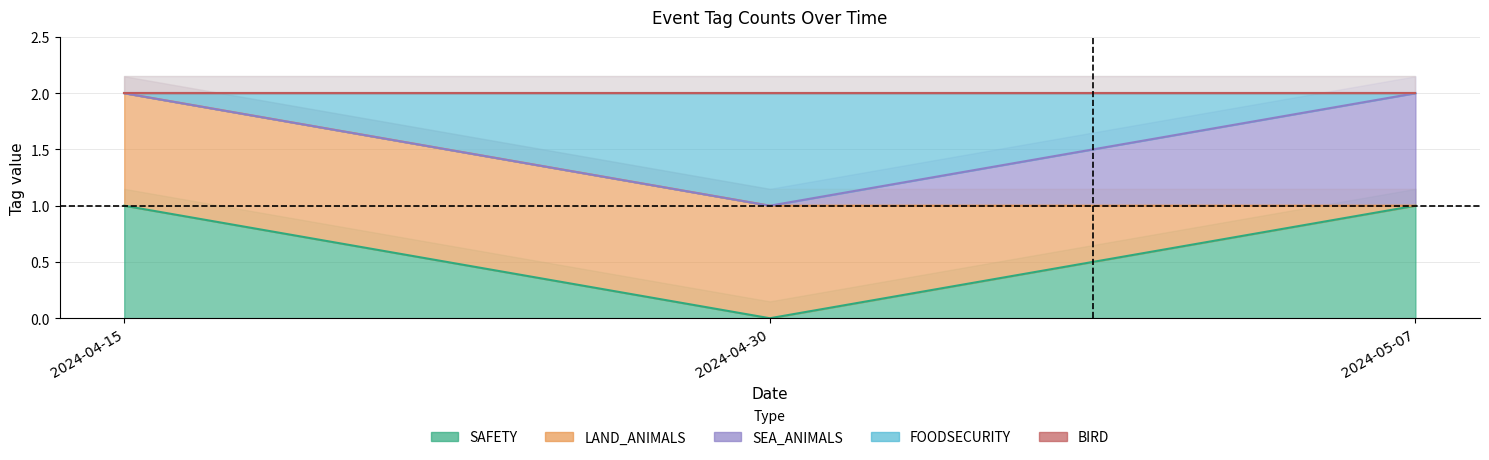

Which series has the widest spread of values?

SAFETY